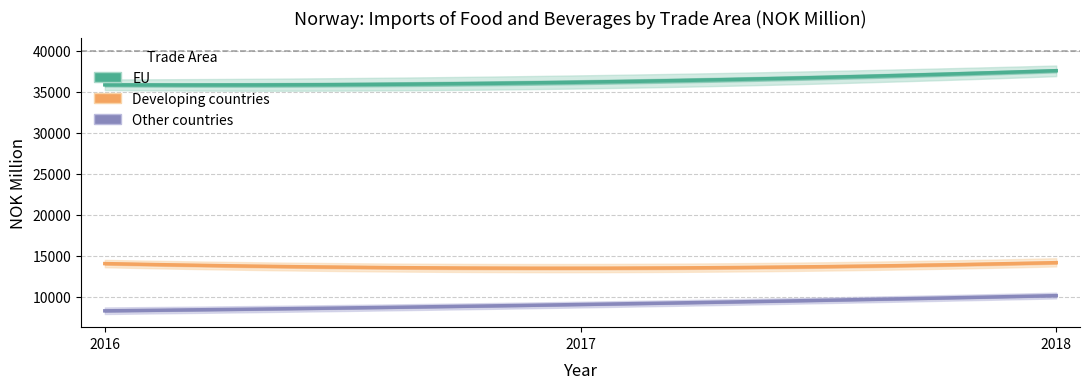

Count the Other countries values in the range 8285 to 10137.

3